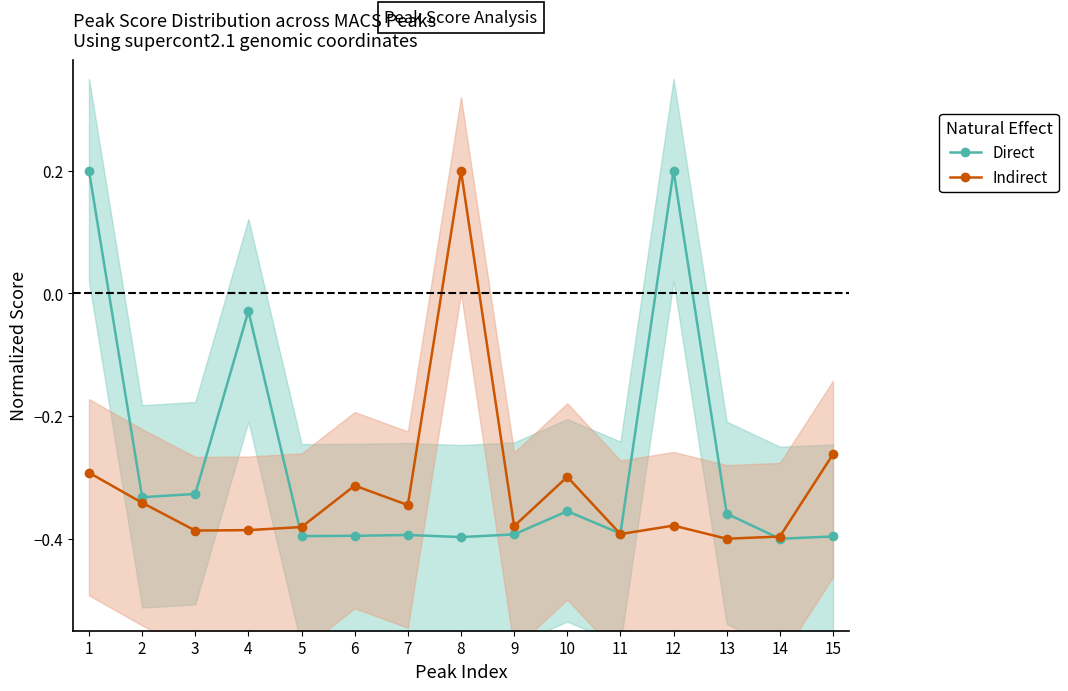

At which label is Indirect closest to 0?

8